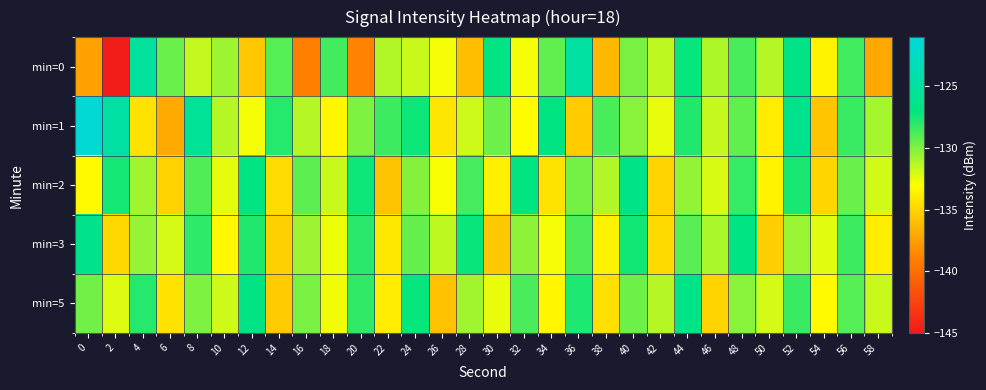

At how many categories does at least one series exceed -136?

30